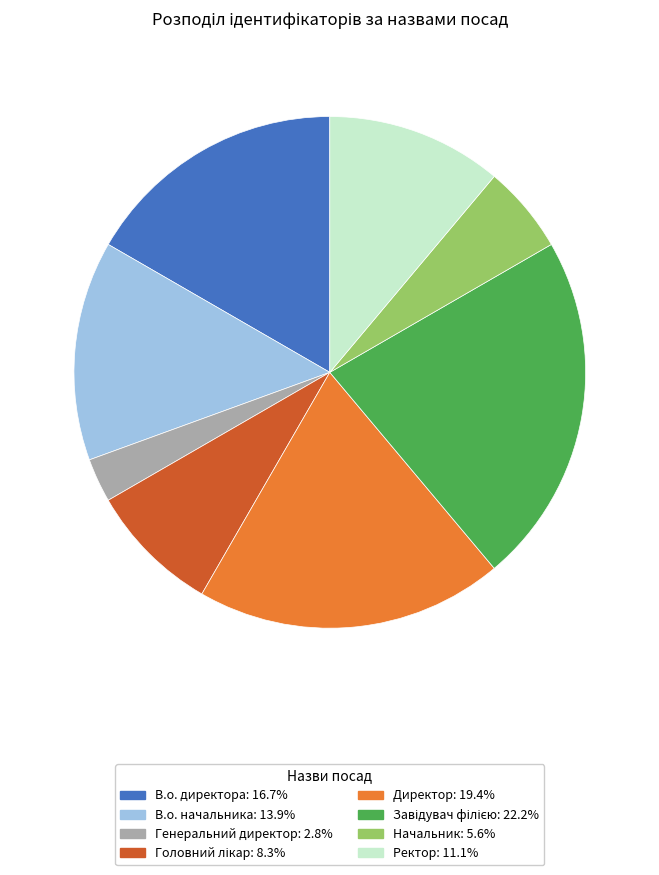

Between Генеральний директор and В.о. директора, which is larger?

В.о. директора